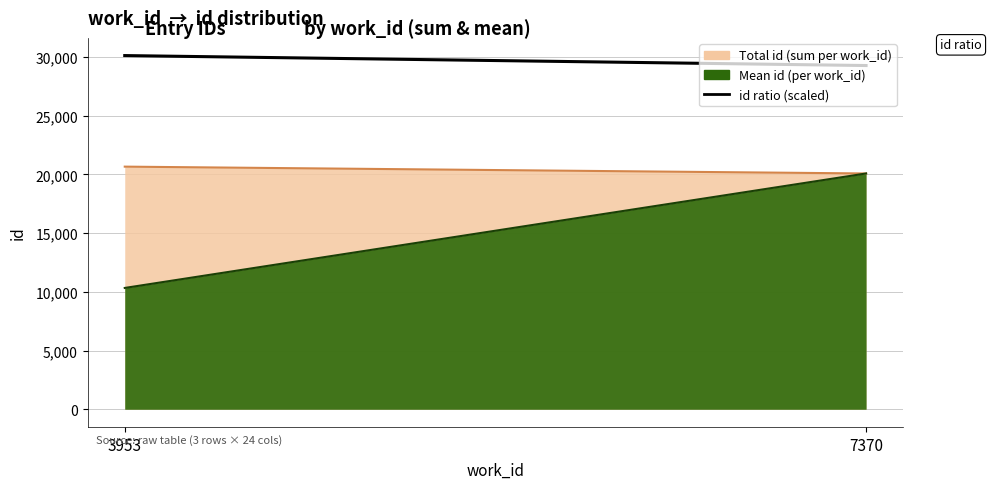

How many categories are shown in the chart?

2